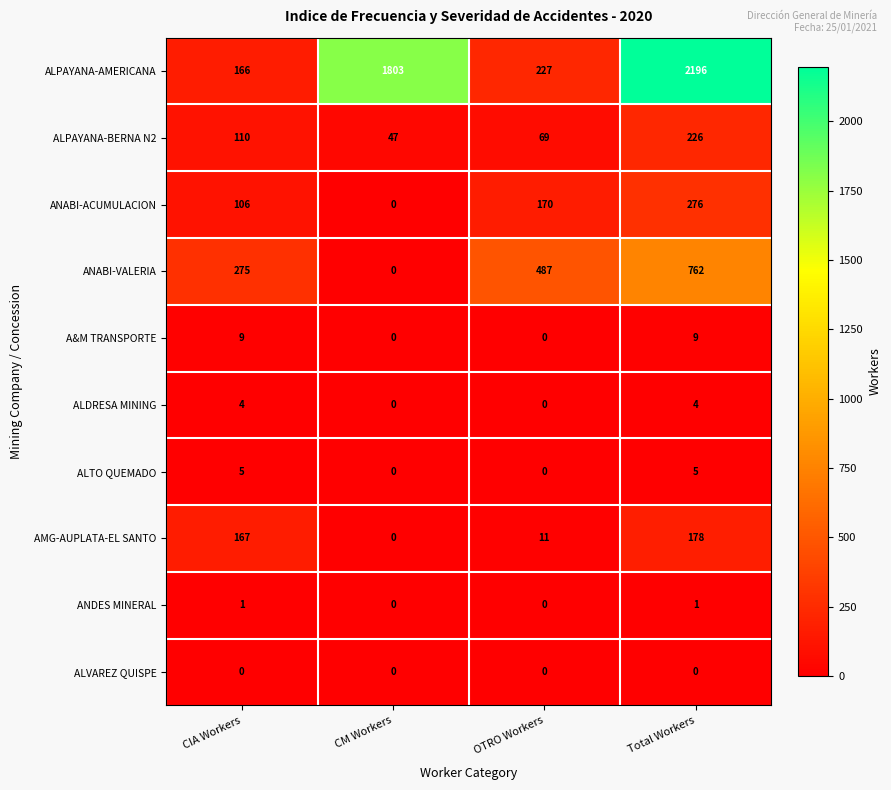

Read the ALDRESA MINING value at CIA Workers.

4